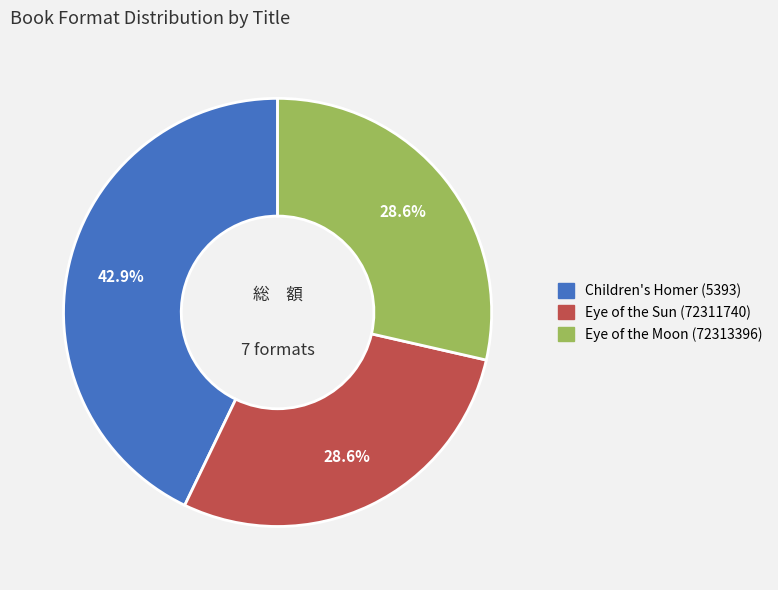

To the nearest percent, what is the difference between the largest and smallest slice percentages?

14%